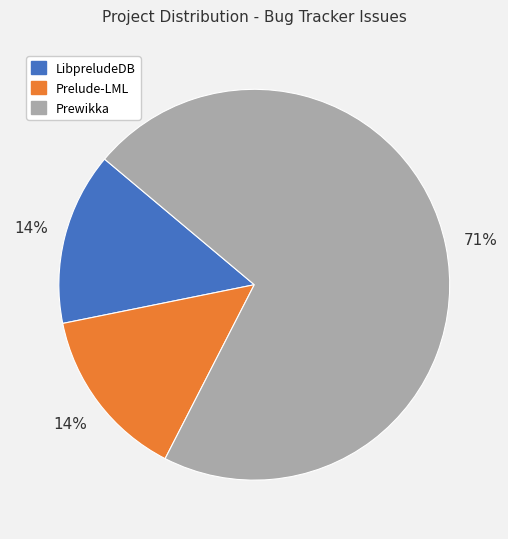

Does any single category account for the majority?

Yes